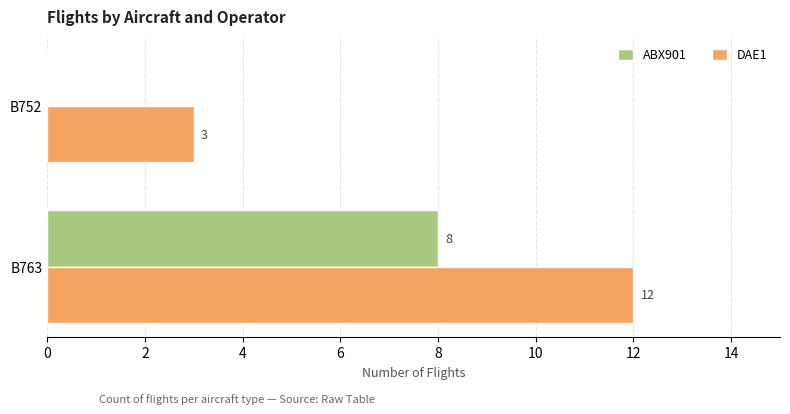

Is it true that ABX901 equals 0 at B752?

True